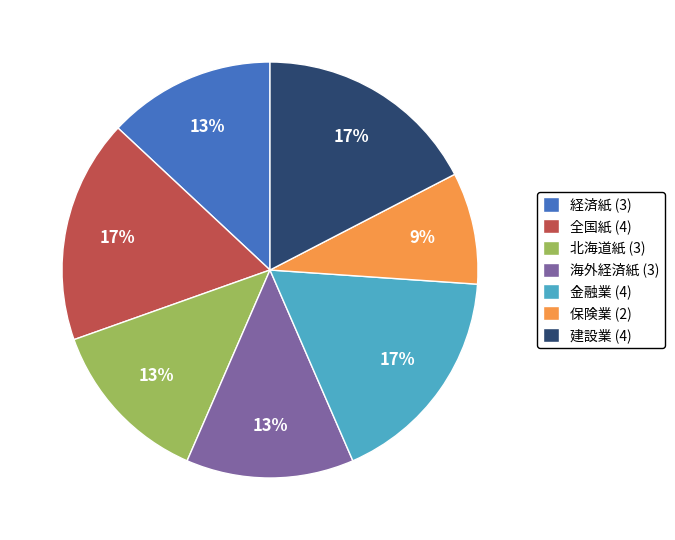

Which has a higher value, 建設業 (4) or 経済紙 (3)?

建設業 (4)